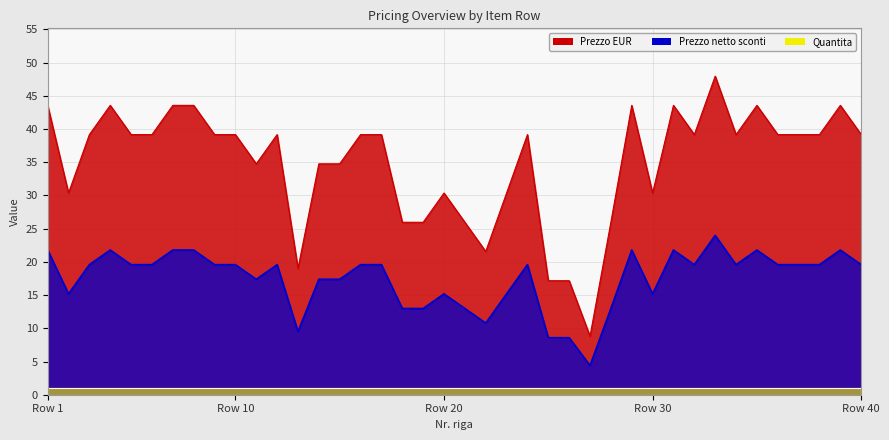

True or false: Prezzo netto sconti and Quantita intersect in this chart.

False